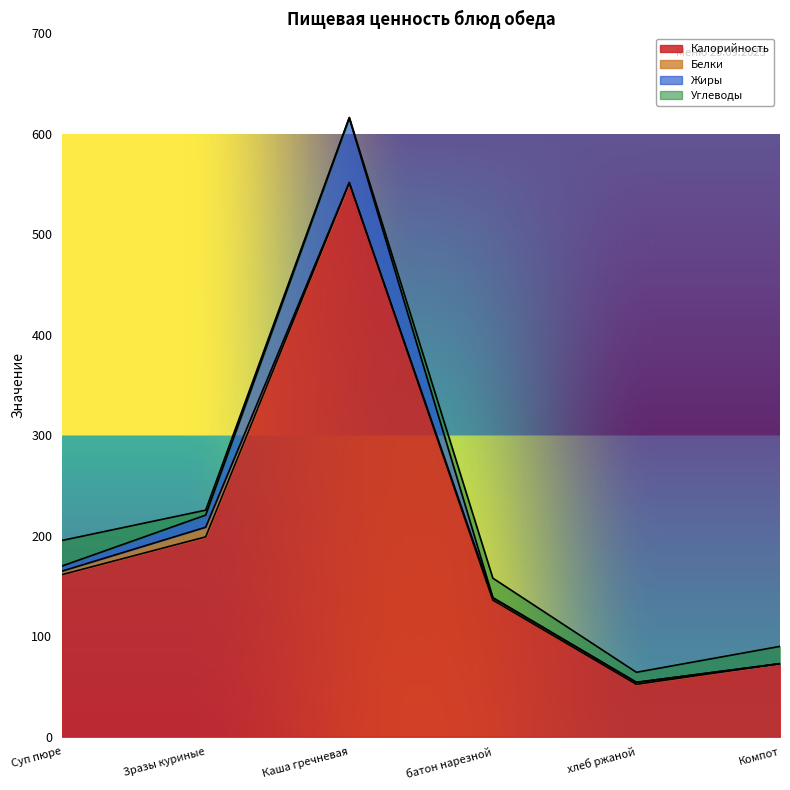

Where is Жиры nearest to the value 335?

Зразы куриные